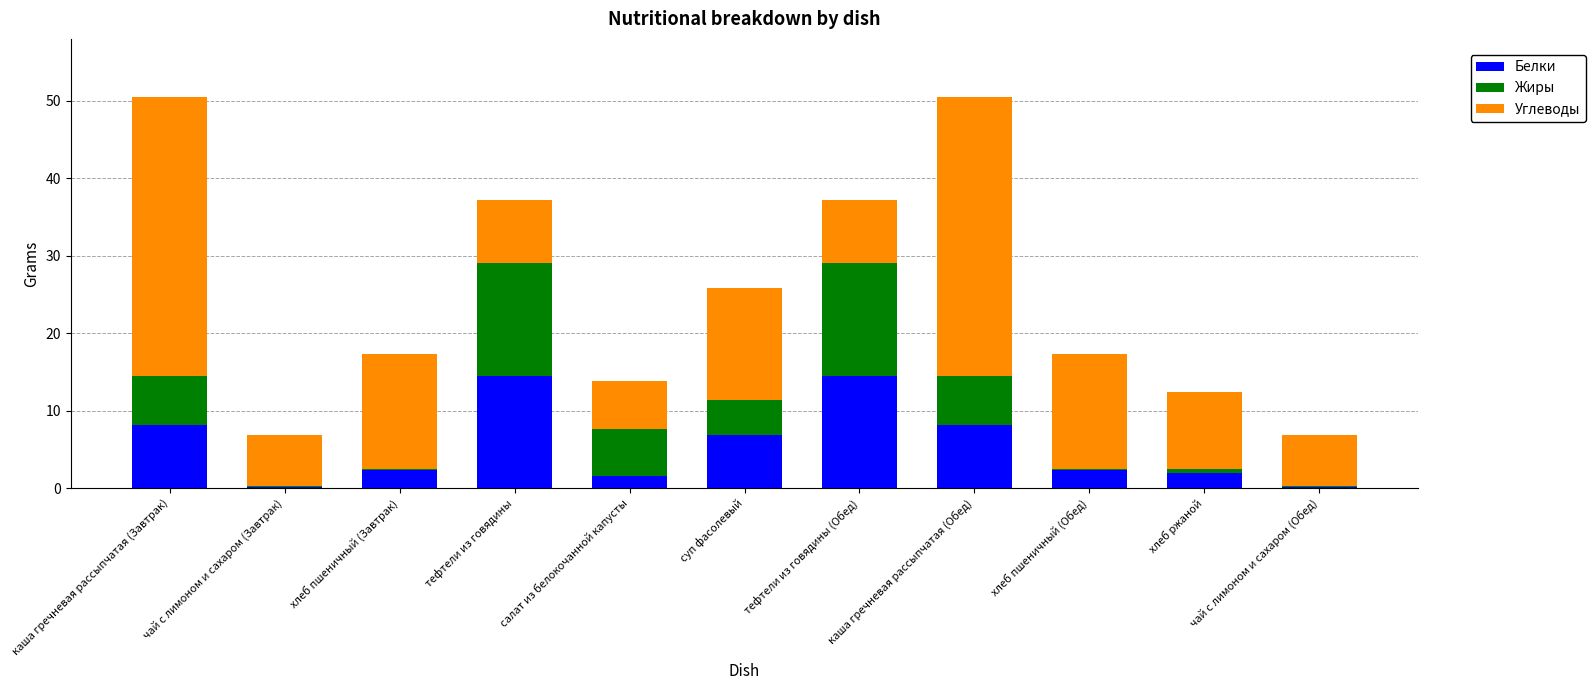

What is the maximum value for Белки?

14.5